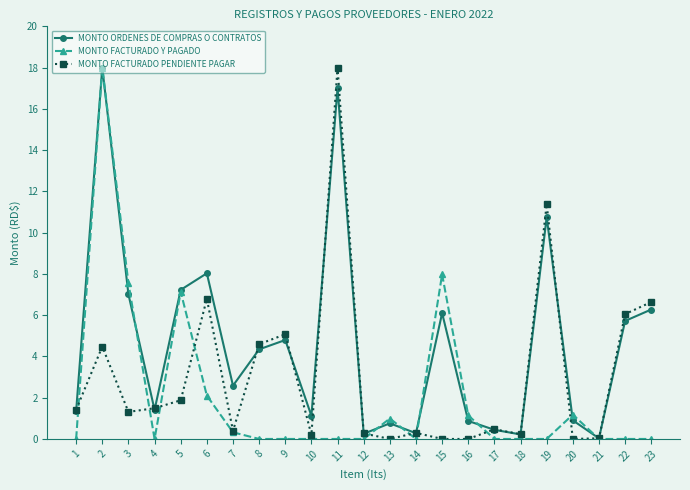

Where is MONTO ORDENES DE COMPRAS O CONTRATOS nearest to the value 9?

6